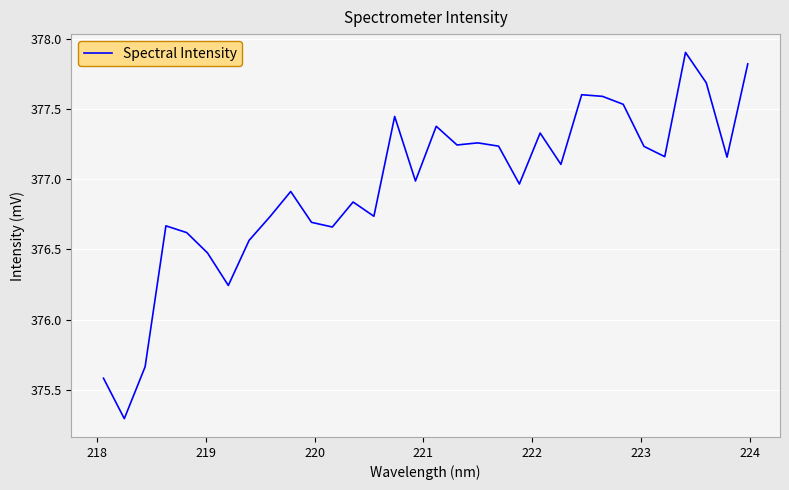

What is the smallest value displayed?

375.3